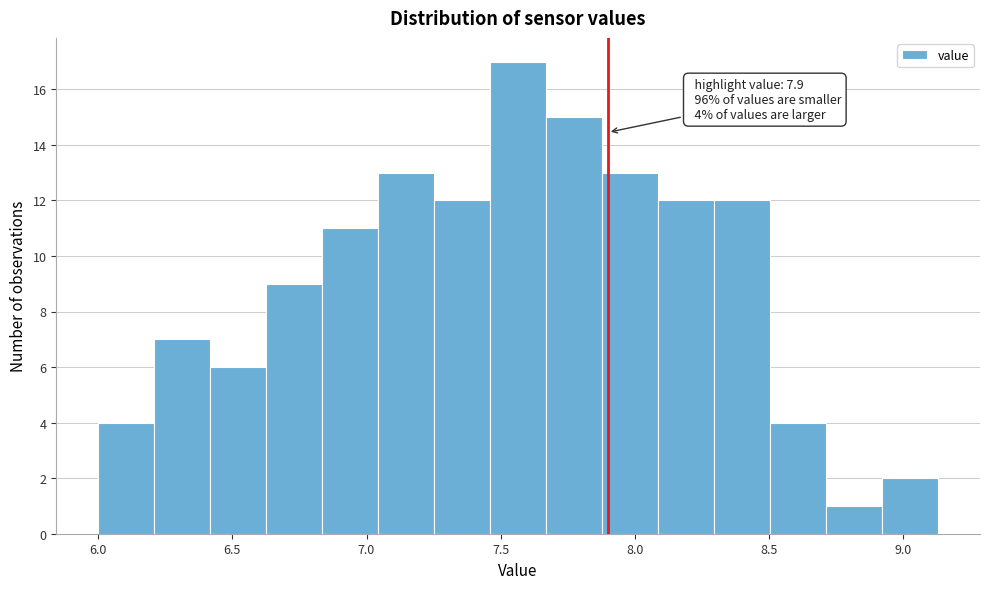

Which range on the x-axis has the tallest bar?

7.45 to 7.65